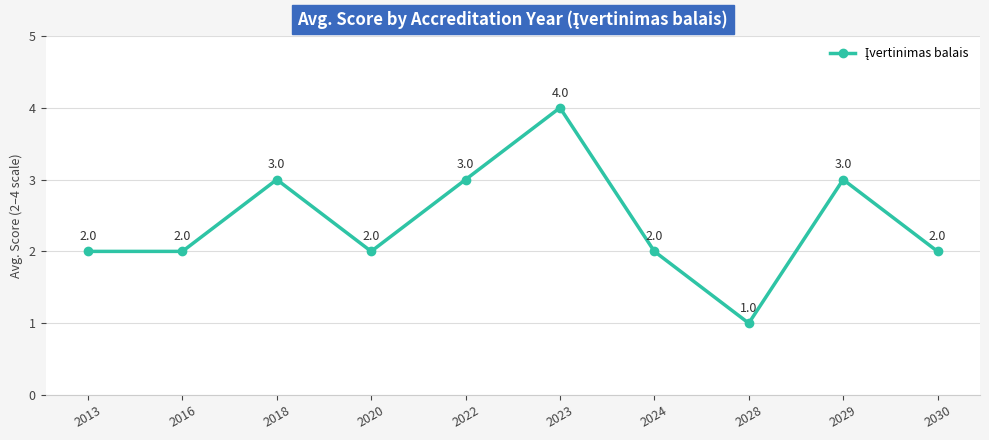

True or false: the data has more than 2 interior local peaks.

True